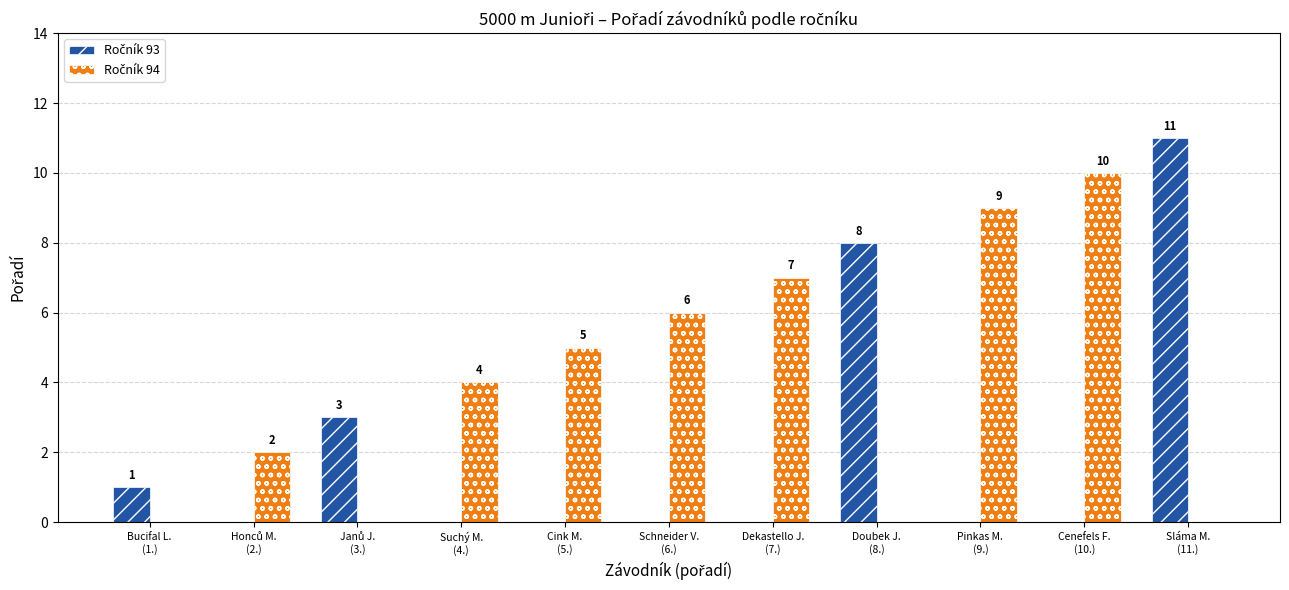

What is the maximum value shown in the chart?

11